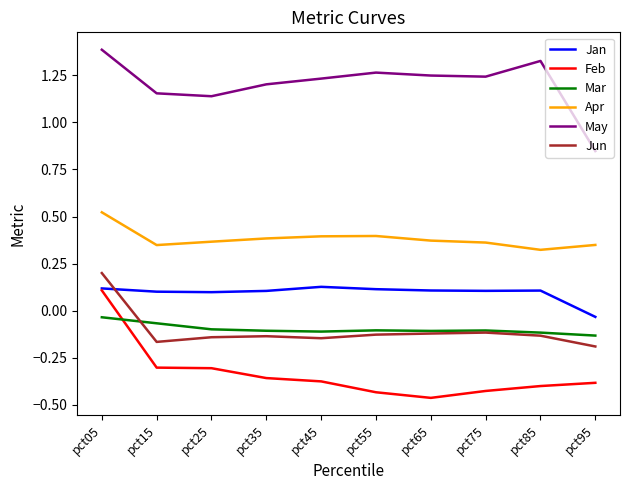

Which series has the widest spread of values?

Feb